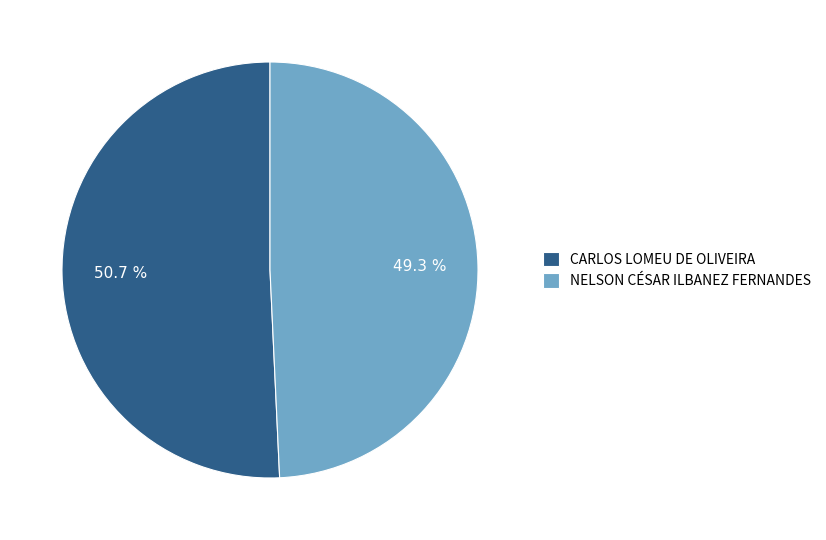

Does any single category account for the majority?

Yes